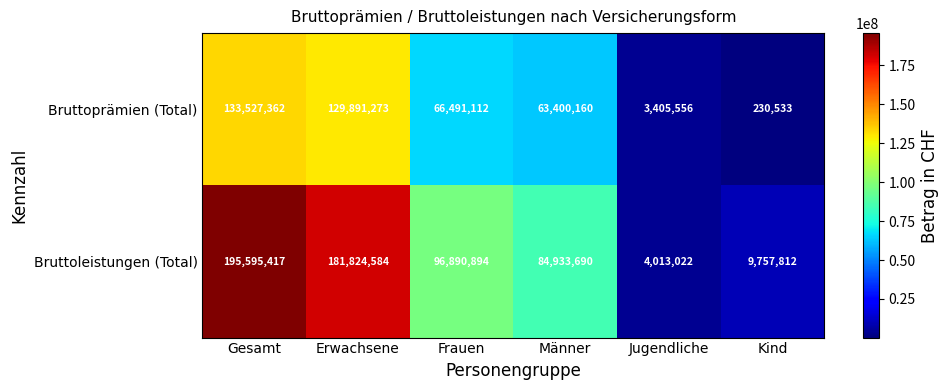

Which series has the largest total across all categories?

Bruttoleistungen (Total)